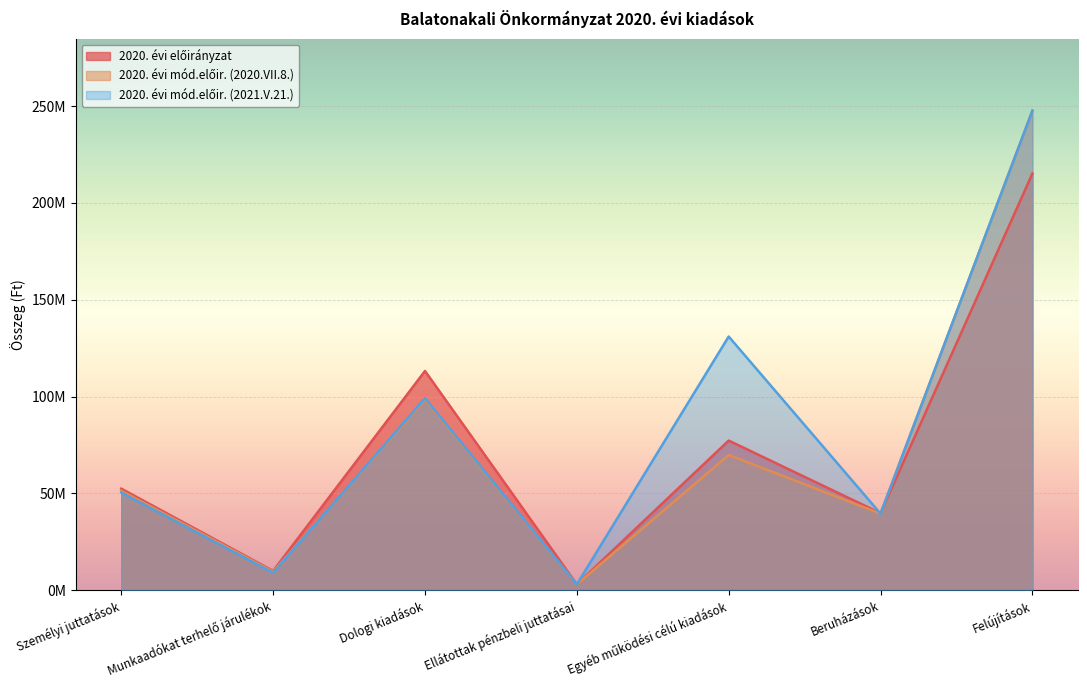

What is the highest value of the 2020. évi mód.előir. (2020.VII.8.) series?

247601173